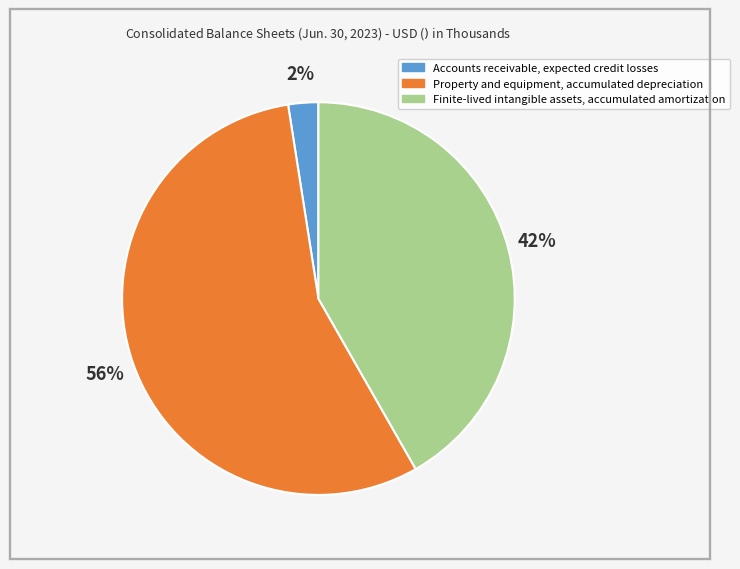

To the nearest percent, what is the average slice percentage?

33%